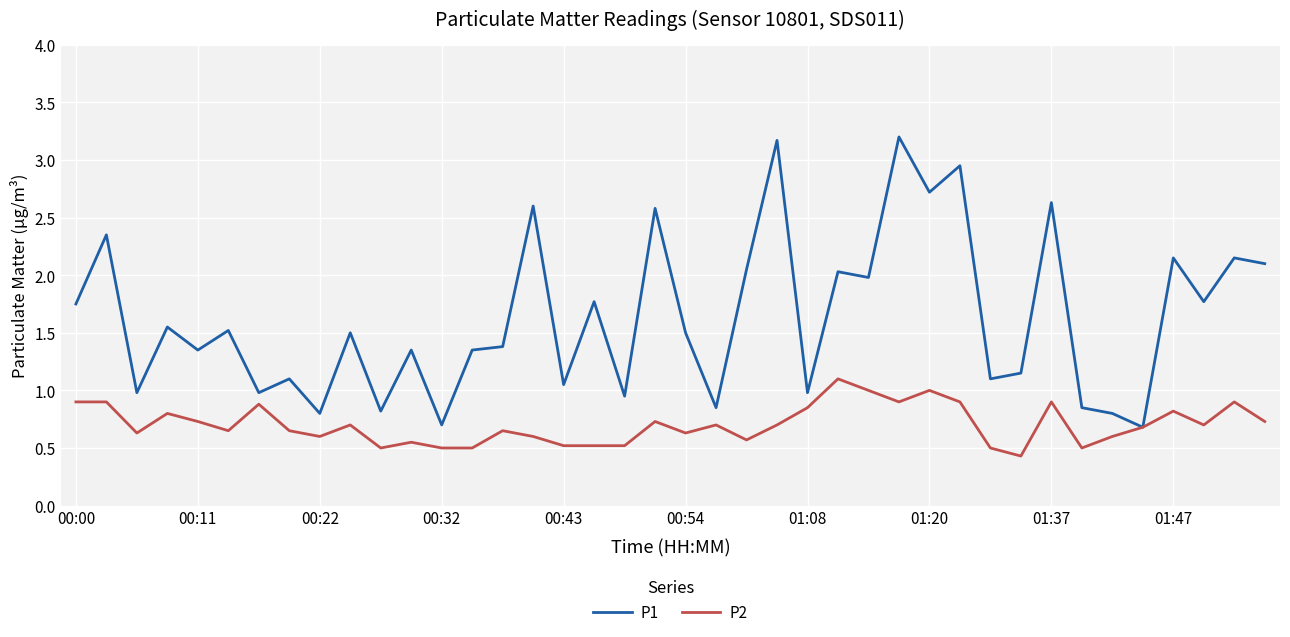

What is the minimum value shown in the chart?

0.4